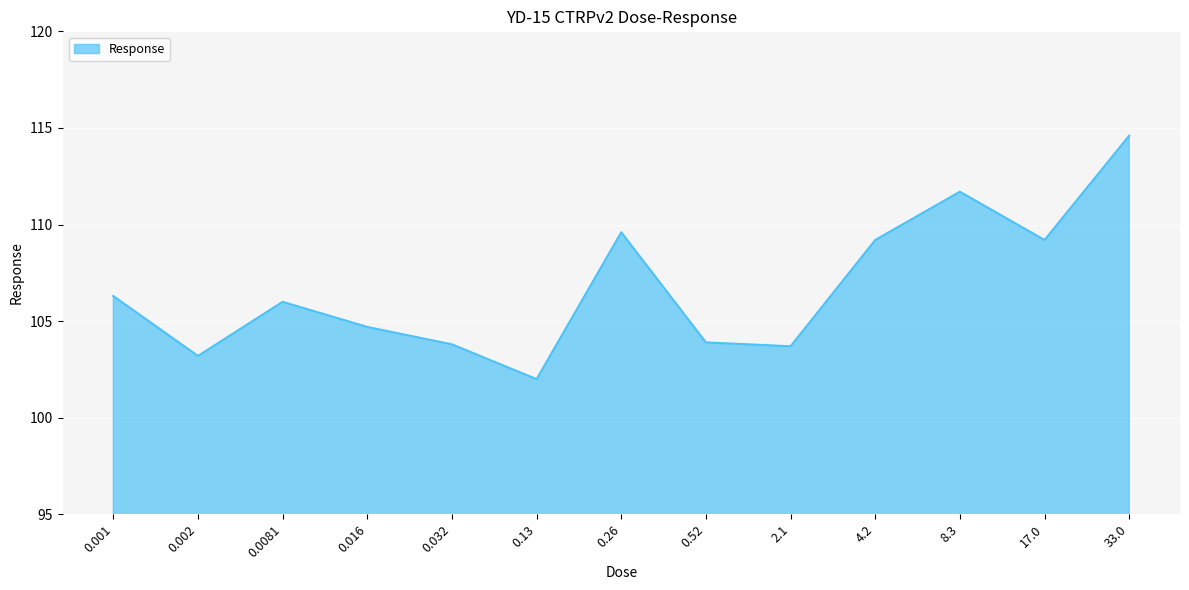

What is the difference between the maximum and minimum values?

12.6